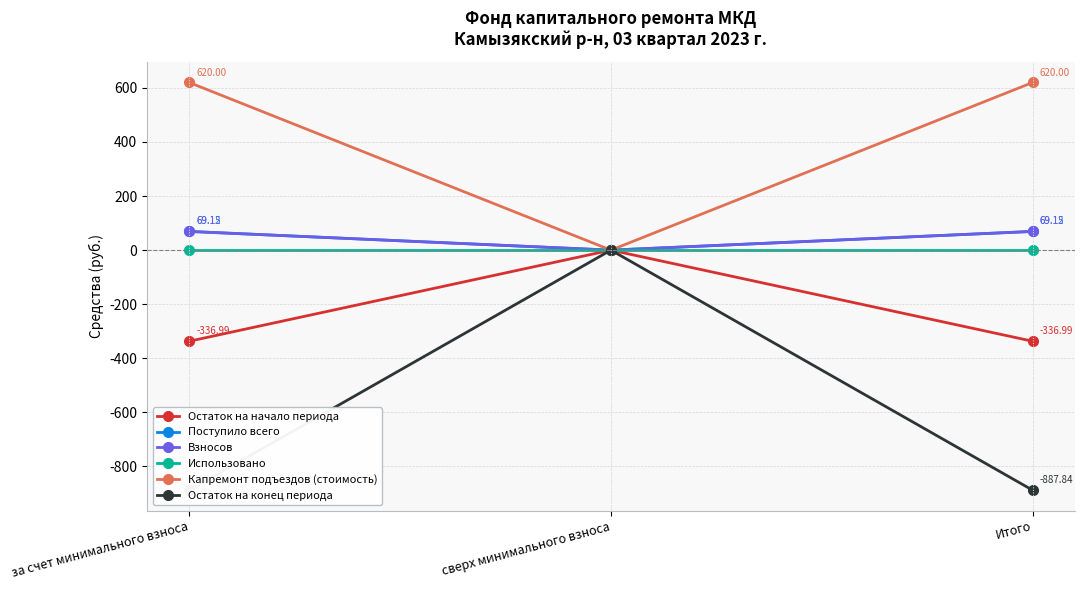

What position from the right is сверх минимального взноса?

2